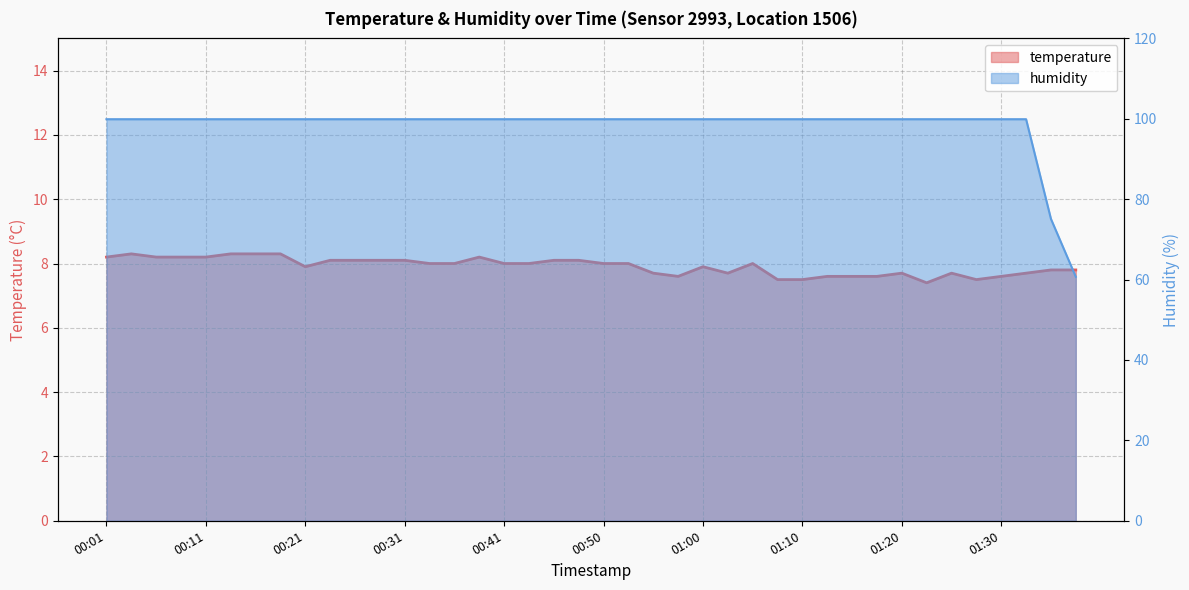

Reading left to right, list all the values displayed in this chart.

temperature: 8.2	8.3	8.2	8.2	8.2	8.3	8.3	8.3	7.9	8.1	8.1	8.1	8.1	8.0	8.0	8.2	8.0	8.0	8.1	8.1	8.0	8.0	7.7	7.6	7.9	7.7	8.0	7.5	7.5	7.6	7.6	7.6	7.7	7.4	7.7	7.5	7.6	7.7	7.8	7.8
humidity: 99.9	99.9	99.9	99.9	99.9	99.9	99.9	99.9	99.9	99.9	99.9	99.9	99.9	99.9	99.9	99.9	99.9	99.9	99.9	99.9	99.9	99.9	99.9	99.9	99.9	99.9	99.9	99.9	99.9	99.9	99.9	99.9	99.9	99.9	99.9	99.9	99.9	99.9	75.1	60.7